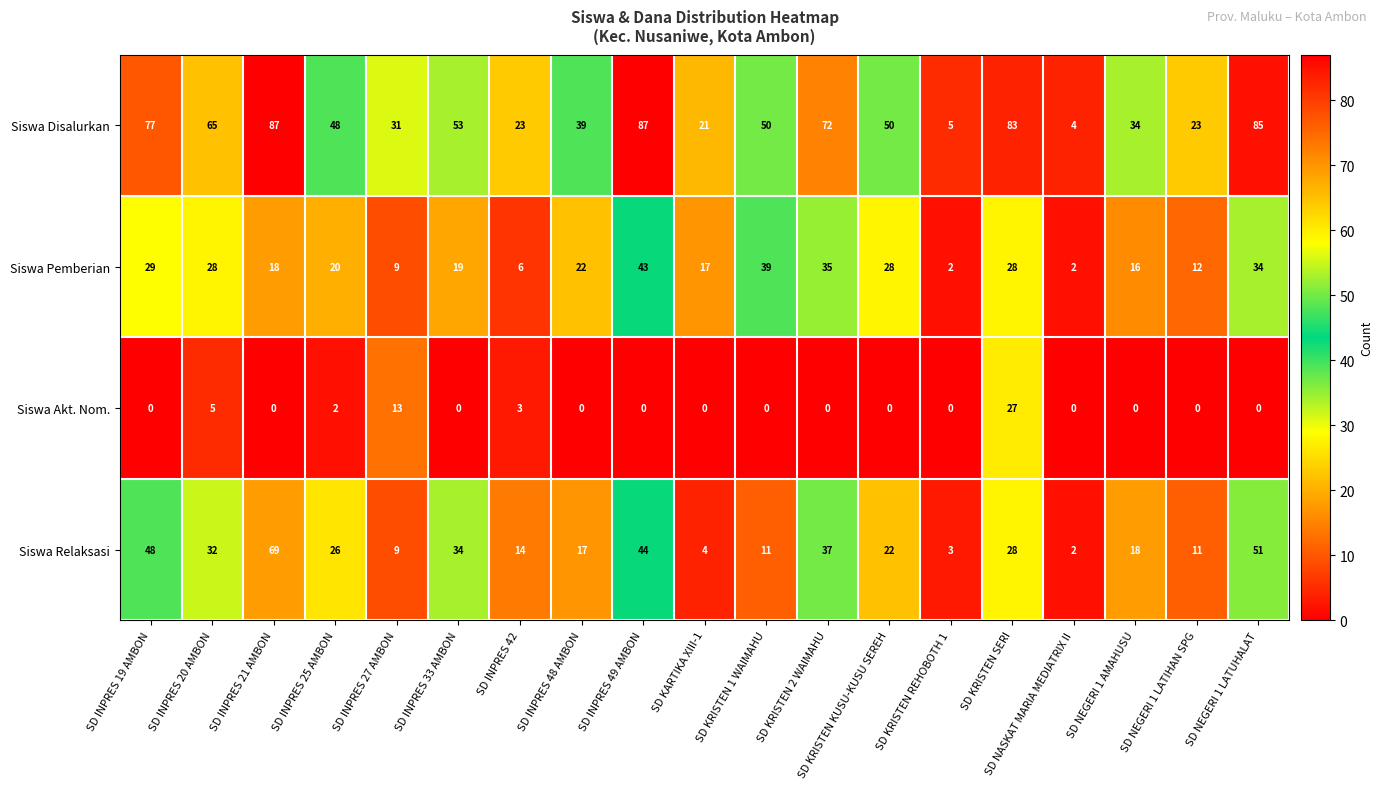

The value of Siswa Akt. Nom. at SD KARTIKA XIII-1 is 0. True or false?

True